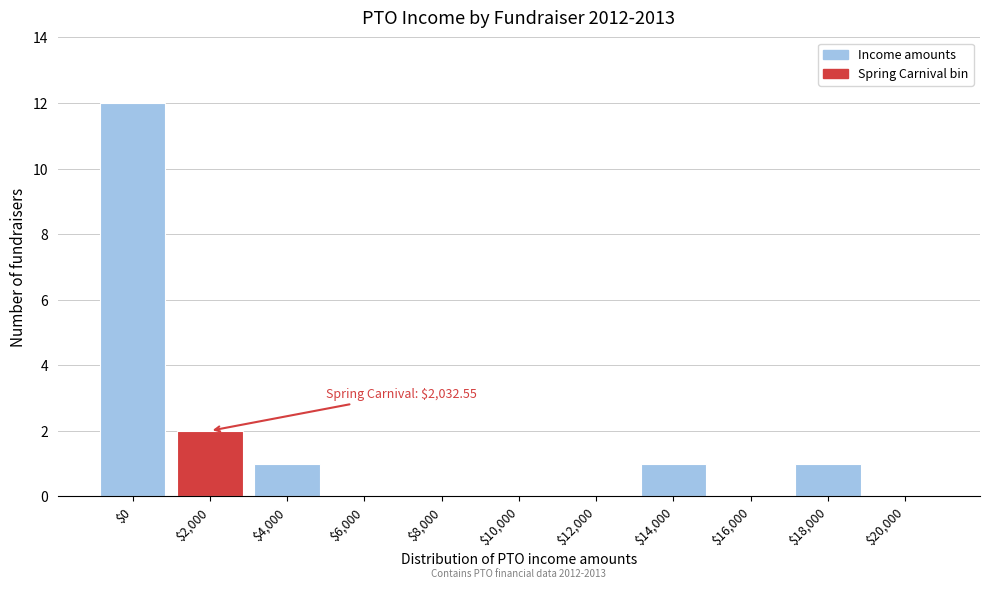

True or false: the data shows -5 at $16,000.

False